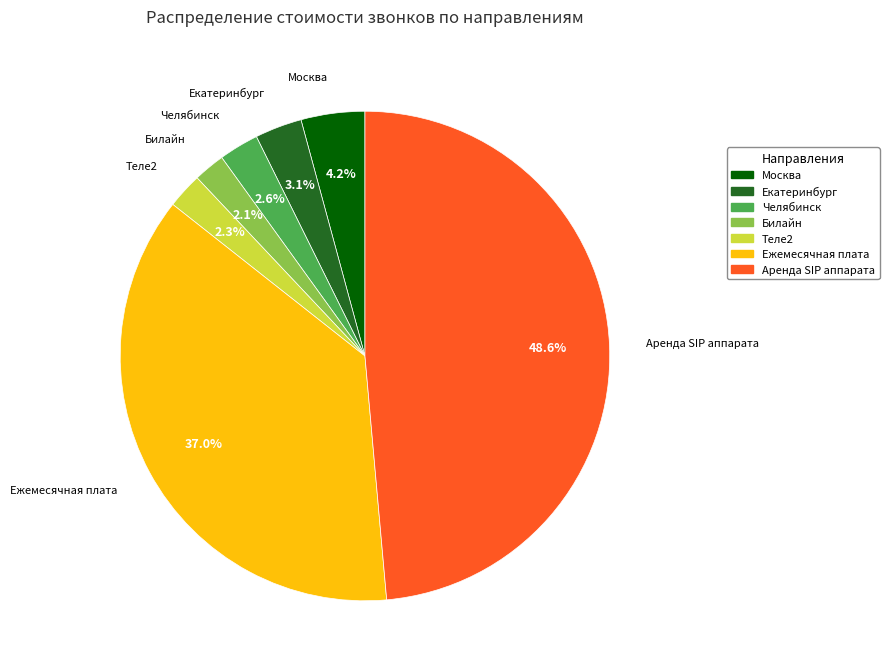

Does Москва account for over 50% of the chart?

No